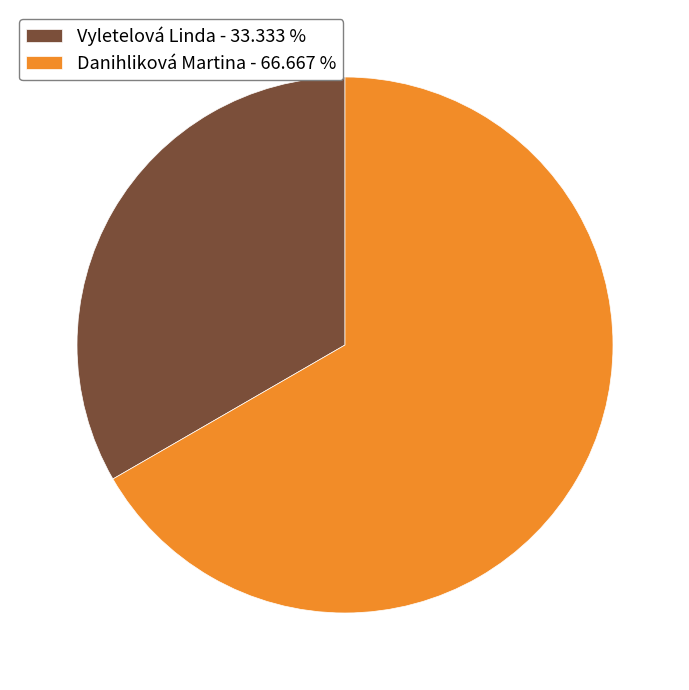

Rank the categories by value from lowest to highest.

Vyletelová Linda, Danihliková Martina